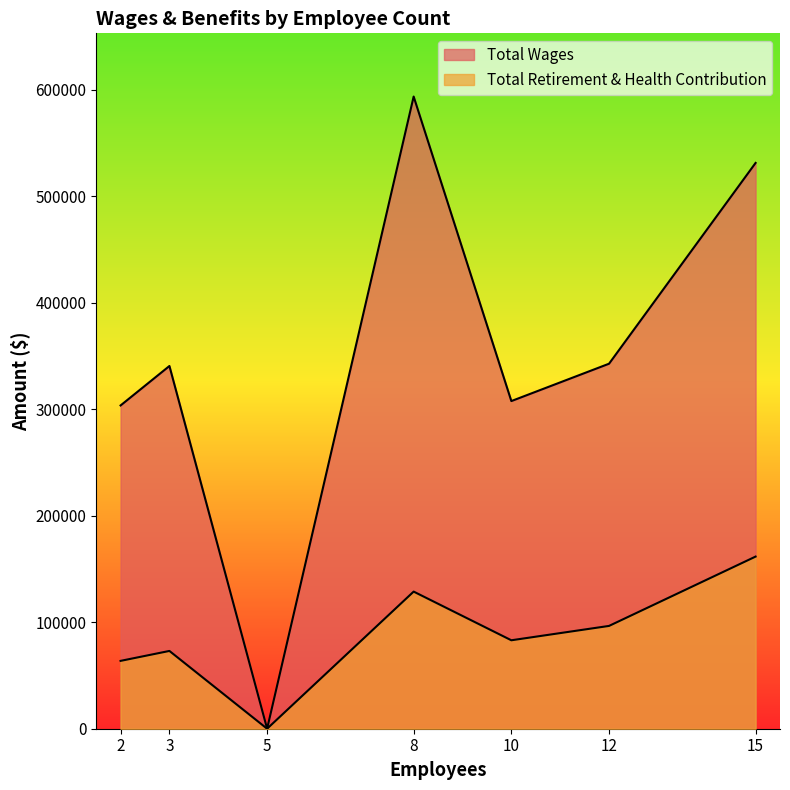

At which category does the chart reach its peak across all series?

8